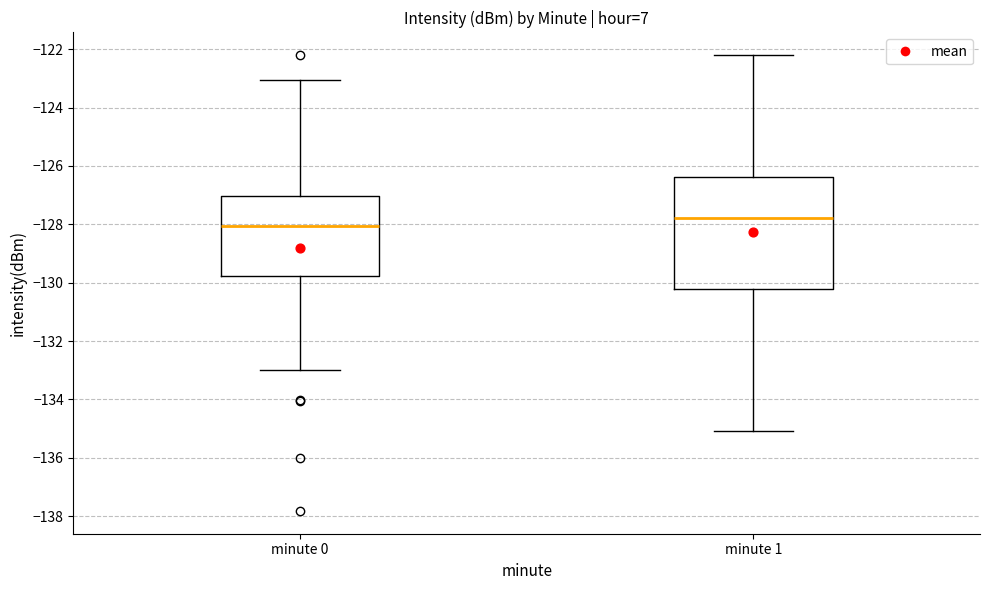

Where is the lower edge of the box for minute 1 on the y-axis? The values are not printed on the chart, so give them approximately, as read against the axis.

-130.2